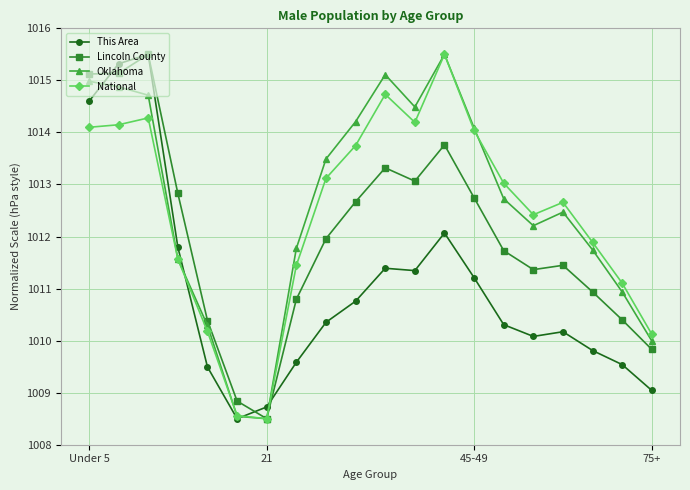

What is the smallest value displayed?

1008.5